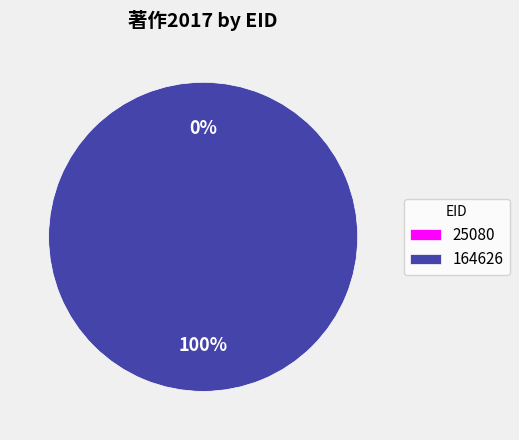

Which category has the biggest portion of the pie?

164626